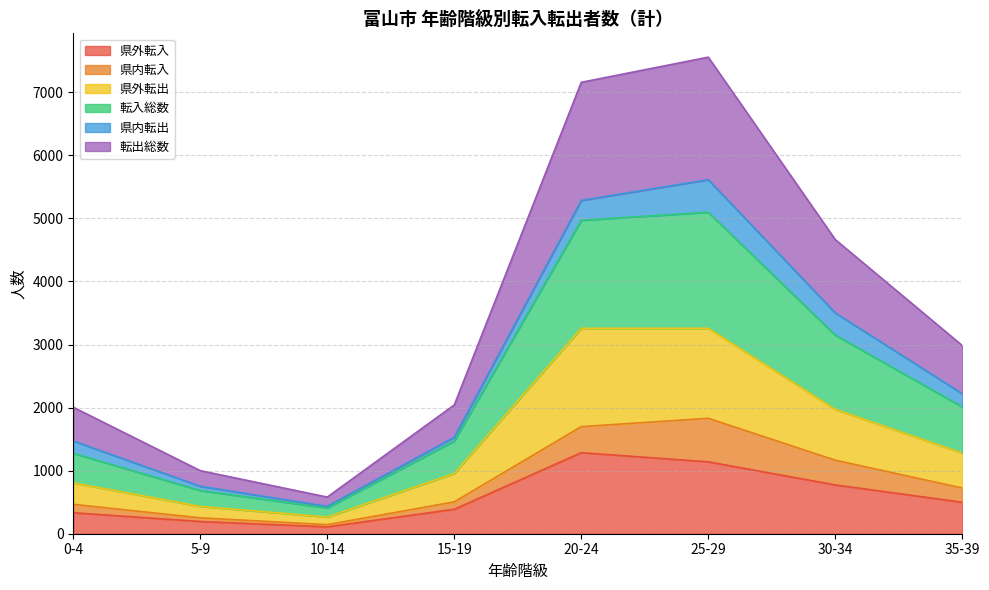

What is the value of the 県外転入 point at the 5th from the left?

1285